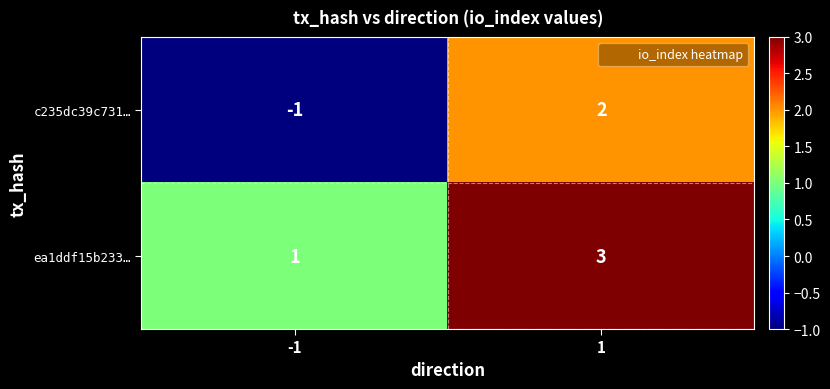

Which series has the largest range (max minus min)?

c235dc39c731…